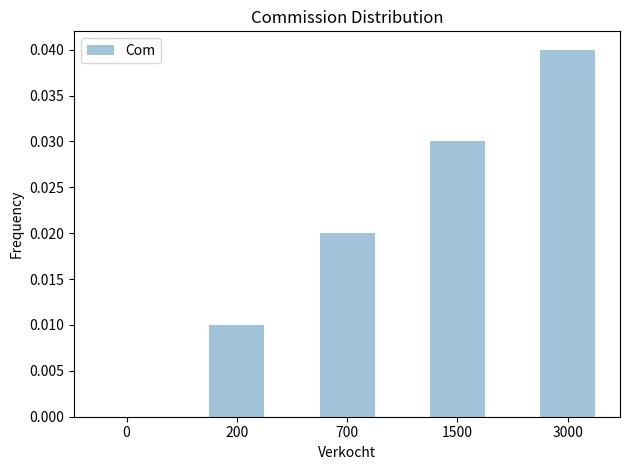

At which category does the chart reach its peak across all series?

3000